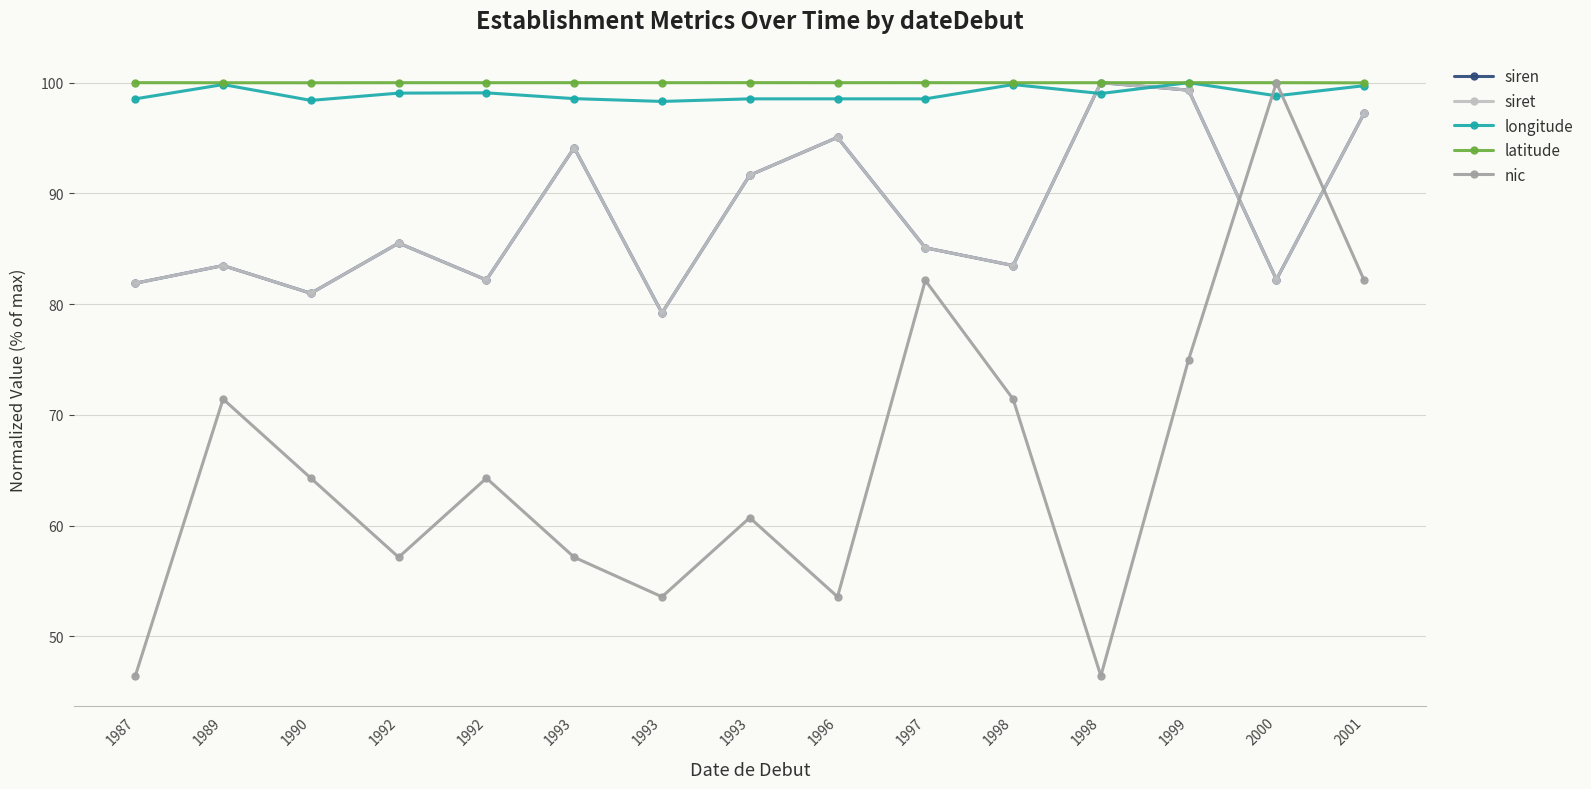

Does the chart have visible grid lines?

Yes